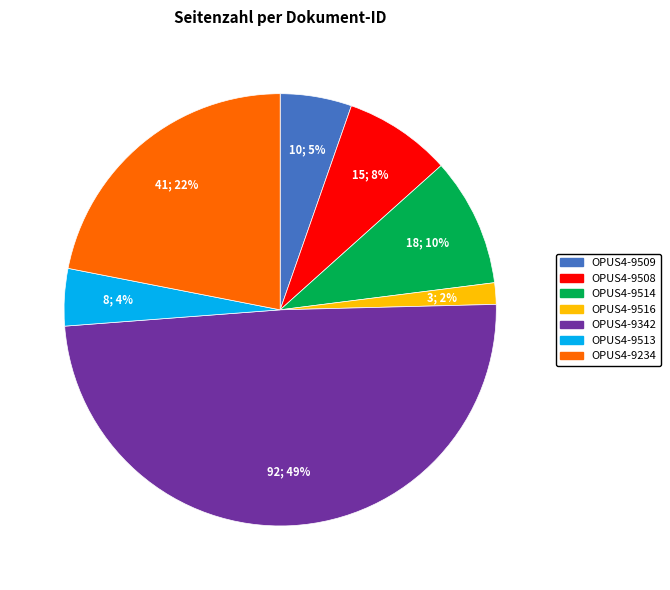

Does any single category account for the majority?

No